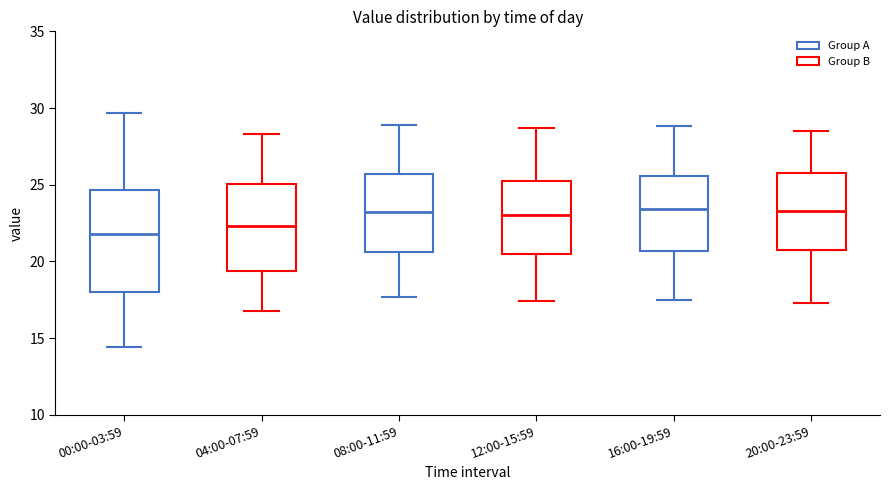

Reading left to right, read every box against the y-axis: the position of its median line, the range the box covers, and the ends of its whiskers. The values are not printed on the chart, so give them approximately, as read against the axis.

00:00-03:59: median 22.0, box 18.0 to 24.5, whiskers 14.5 to 29.5
04:00-07:59: median 22.5, box 19.5 to 25.0, whiskers 17.0 to 28.5
08:00-11:59: median 23.0, box 20.5 to 25.5, whiskers 17.5 to 29.0
12:00-15:59: median 23.0, box 20.5 to 25.5, whiskers 17.5 to 28.5
16:00-19:59: median 23.5, box 20.5 to 25.5, whiskers 17.5 to 29.0
20:00-23:59: median 23.5, box 21.0 to 26.0, whiskers 17.5 to 28.5